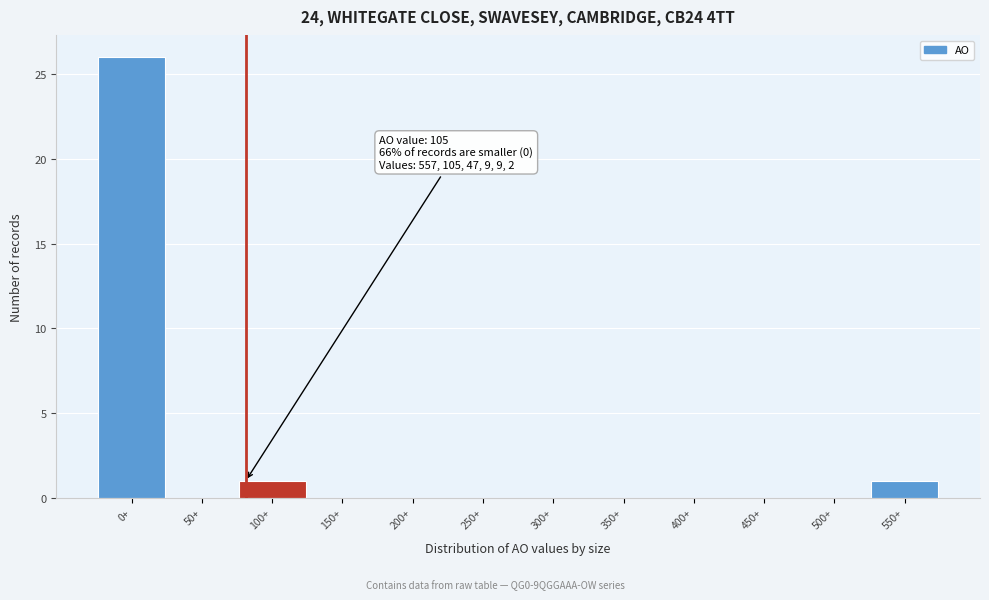

Reading left to right, list all the values displayed in this chart.

0+=26	50+=0	100+=1	150+=0	200+=0	250+=0	300+=0	350+=0	400+=0	450+=0	500+=0	550+=1